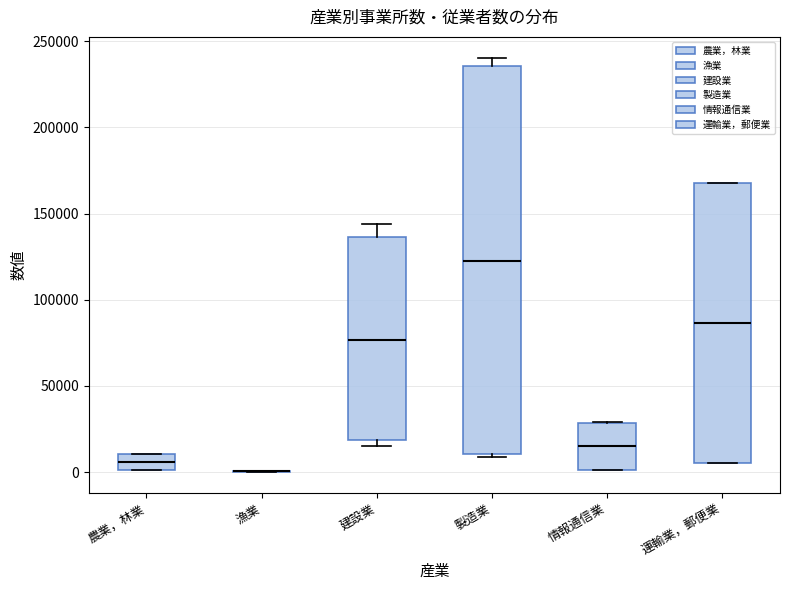

Which box is the tallest, from its lower edge to its upper edge?

製造業